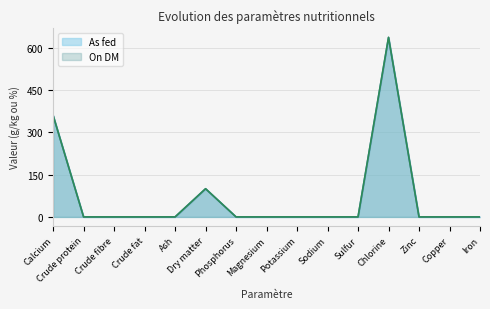

How many categories are shown in the chart?

15